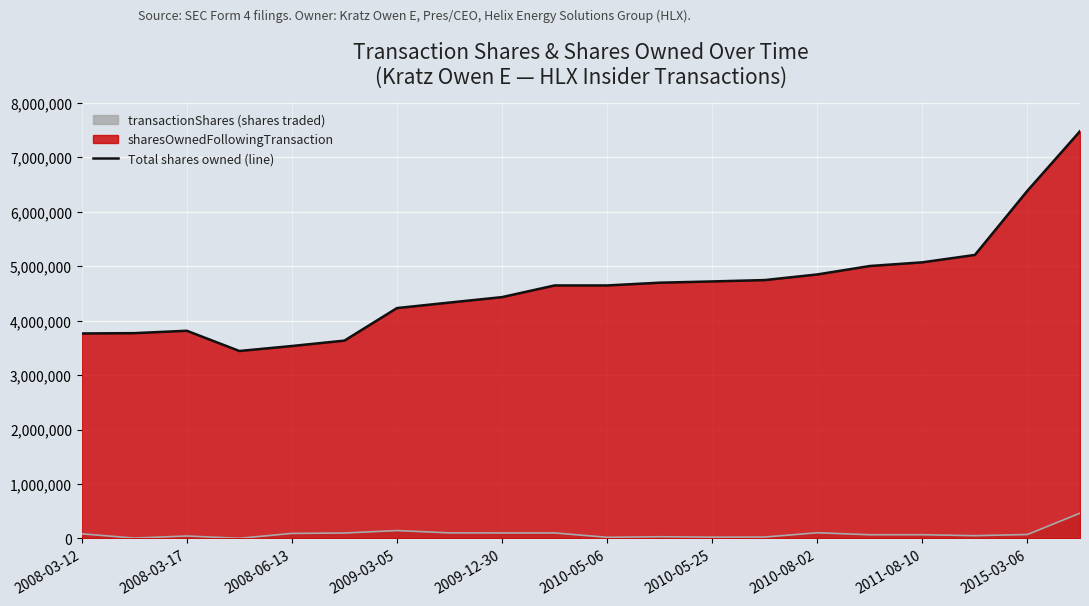

What is the maximum value shown in the chart?

7478403